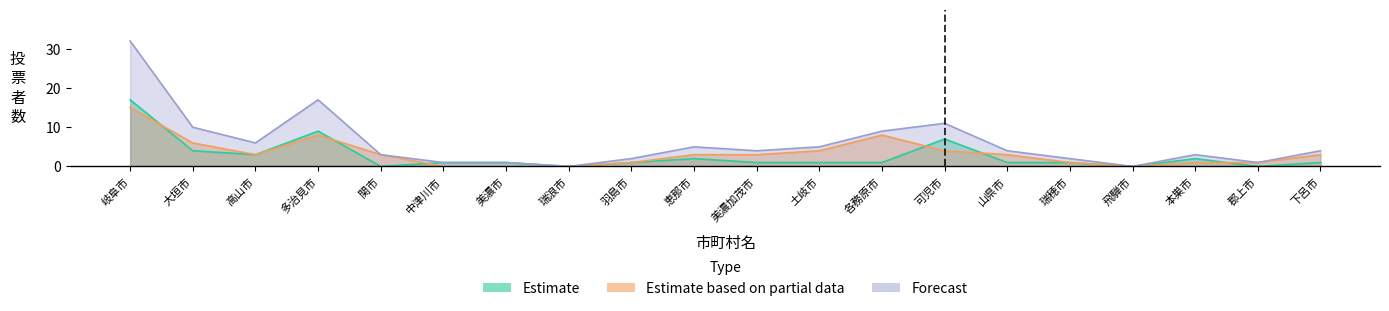

List the series in order of their peak value, highest first.

Forecast (計 投票者), Estimate (男 投票者), Estimate based on partial data (女 投票者)